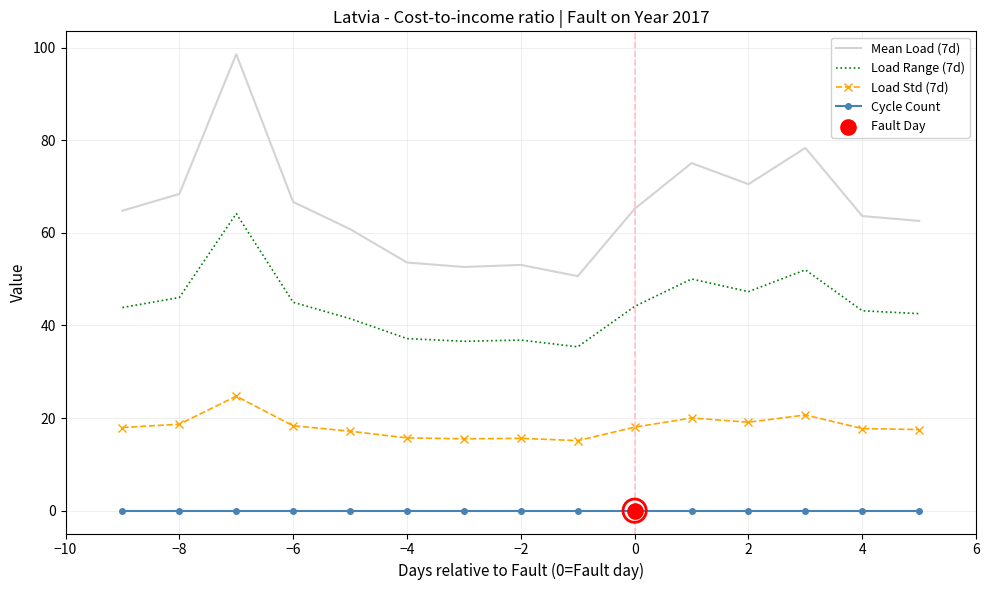

Which series has the widest spread of values?

Mean Load (7d)